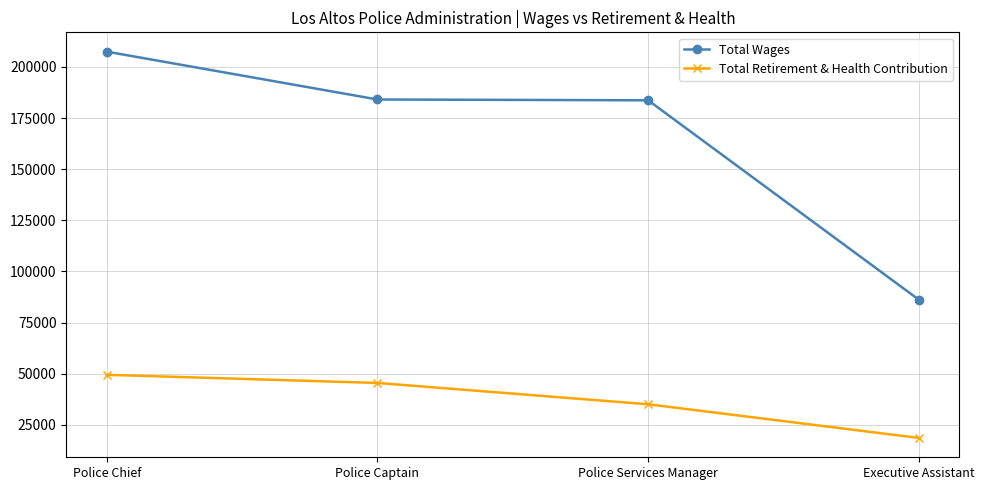

What is the value of the Total Retirement & Health Contribution point at the 1st from the left?

49417